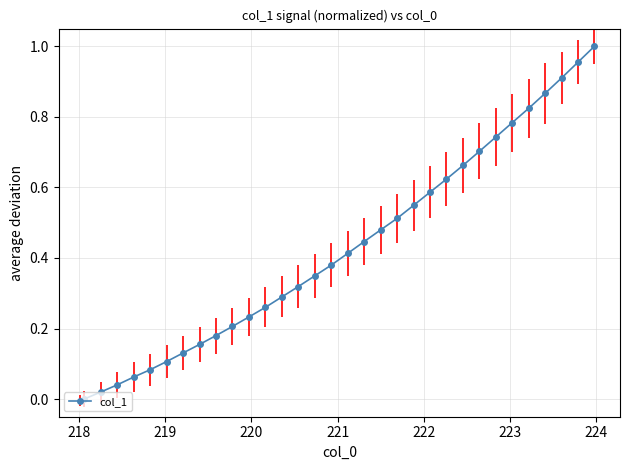

How many lines are shown in the chart?

1